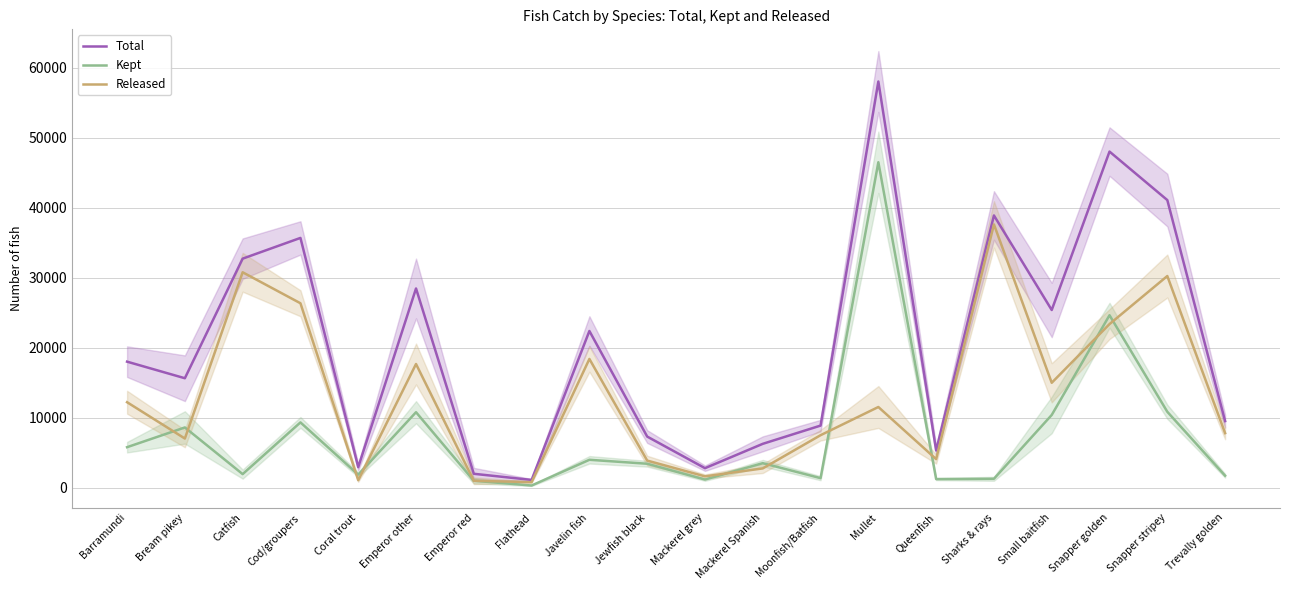

The Released series shows 14993 at Small baitfish. True or false?

True